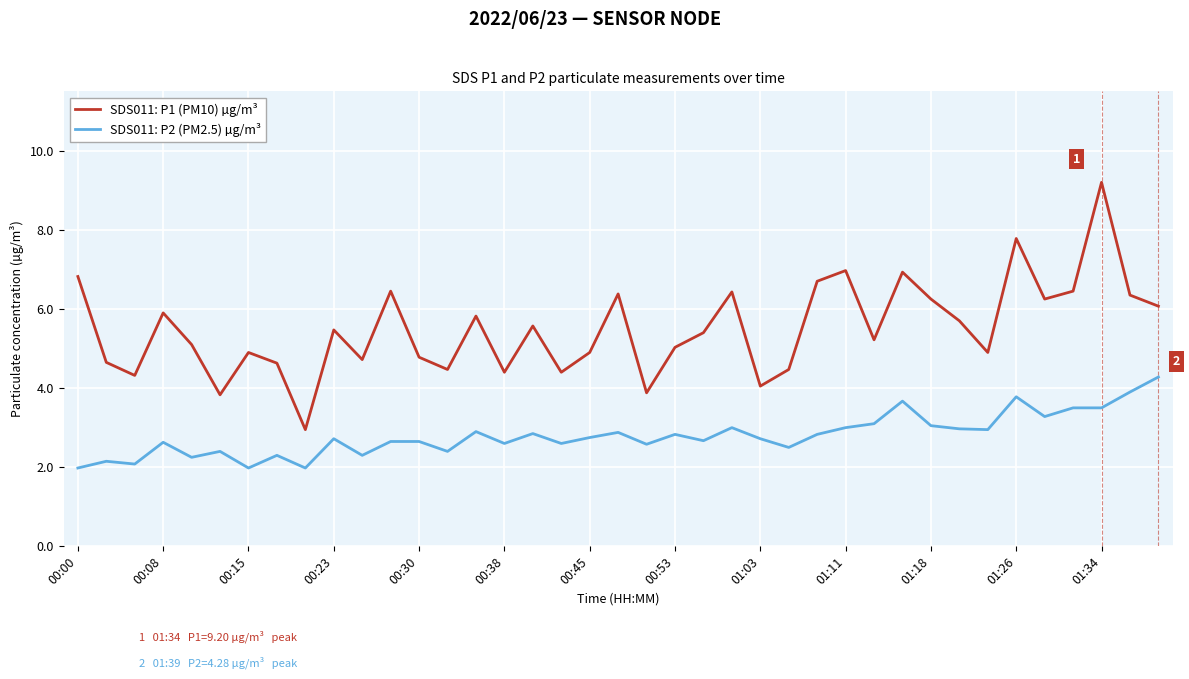

What are all the series names shown in the legend?

SDS011: P1 (PM10) µg/m³, SDS011: P2 (PM2.5) µg/m³